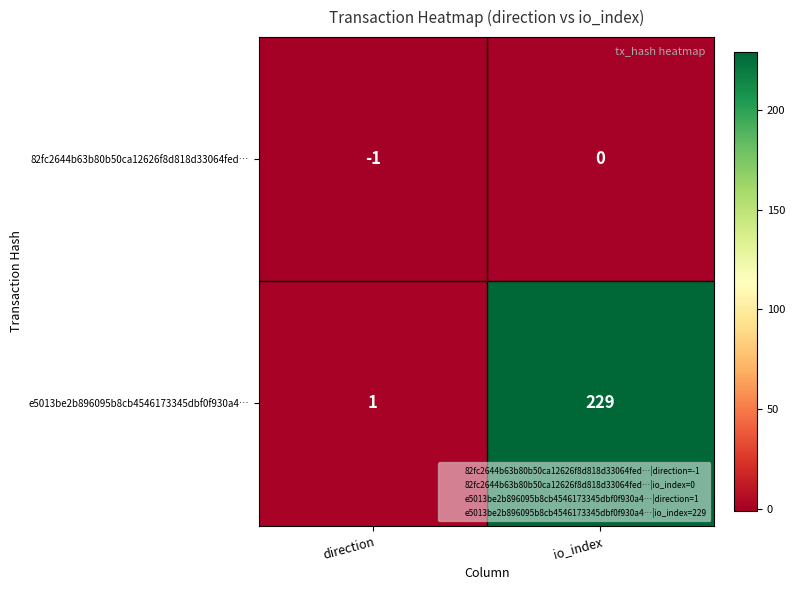

Reading left to right, extract all data points from this chart.

82fc2644b63b80b50ca12626f8d818d33064fed…: -1	0
e5013be2b896095b8cb4546173345dbf0f930a4…: 1	229